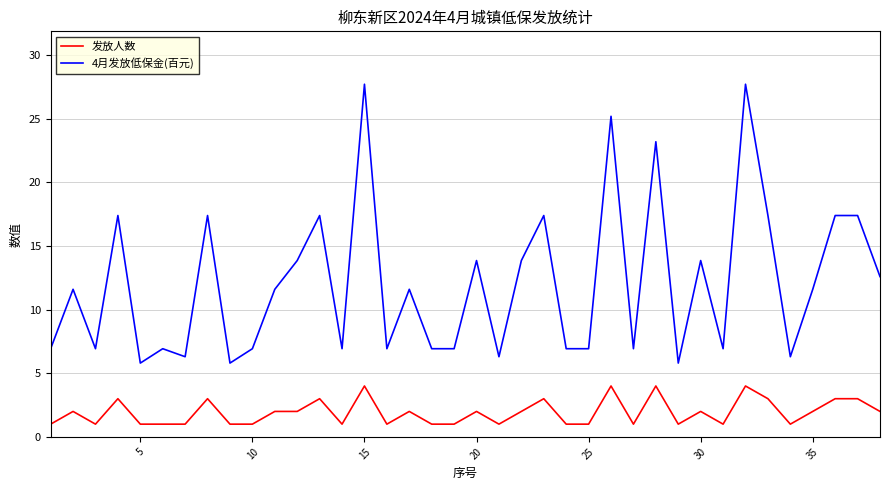

What is the average value of the 发放人数 series?

1.9